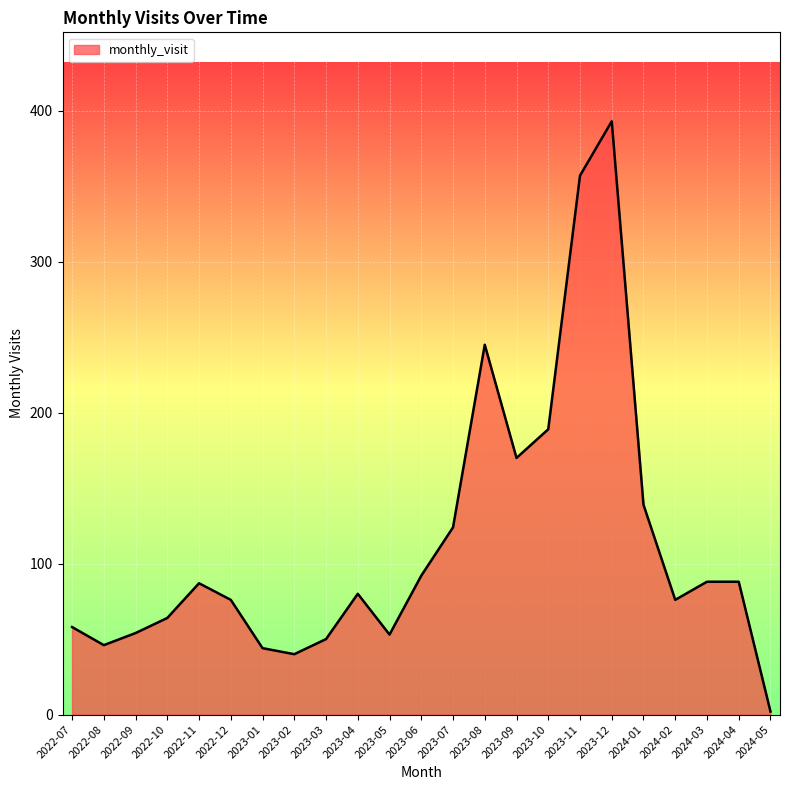

What is the sum of the values at 2024-04 and 2023-11?

445